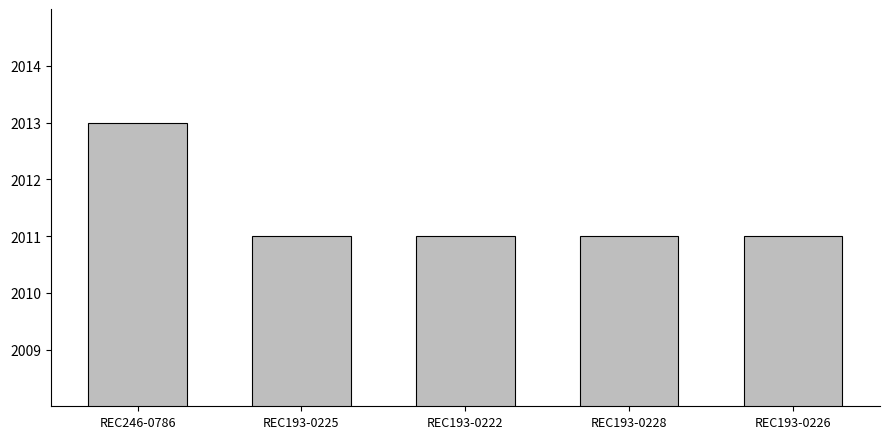

The value at REC193-0228 is 3187. True or false?

False